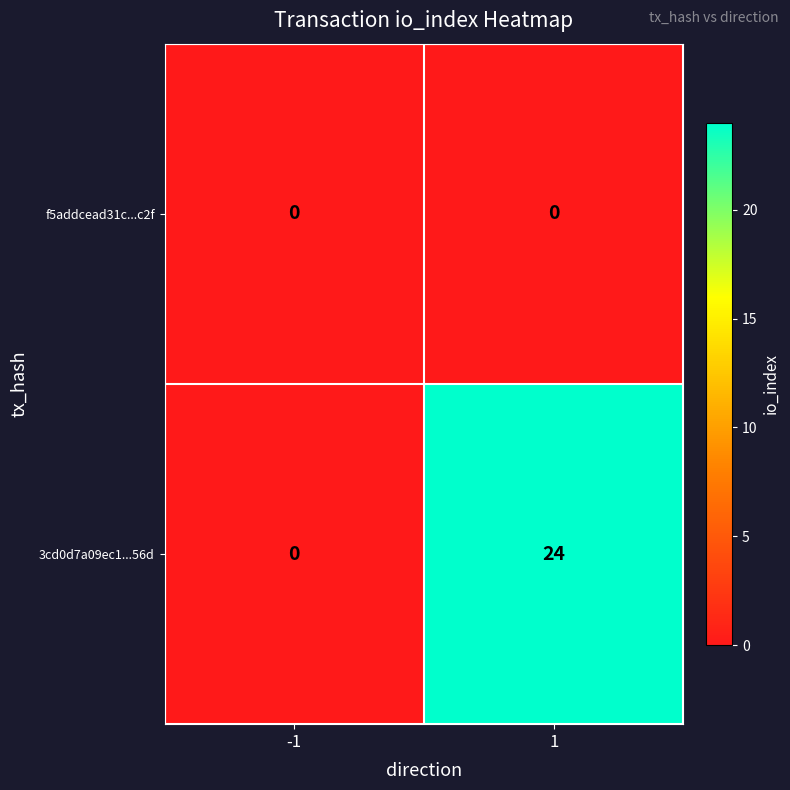

Which series has the largest range (max minus min)?

3cd0d7a09ec1...56d